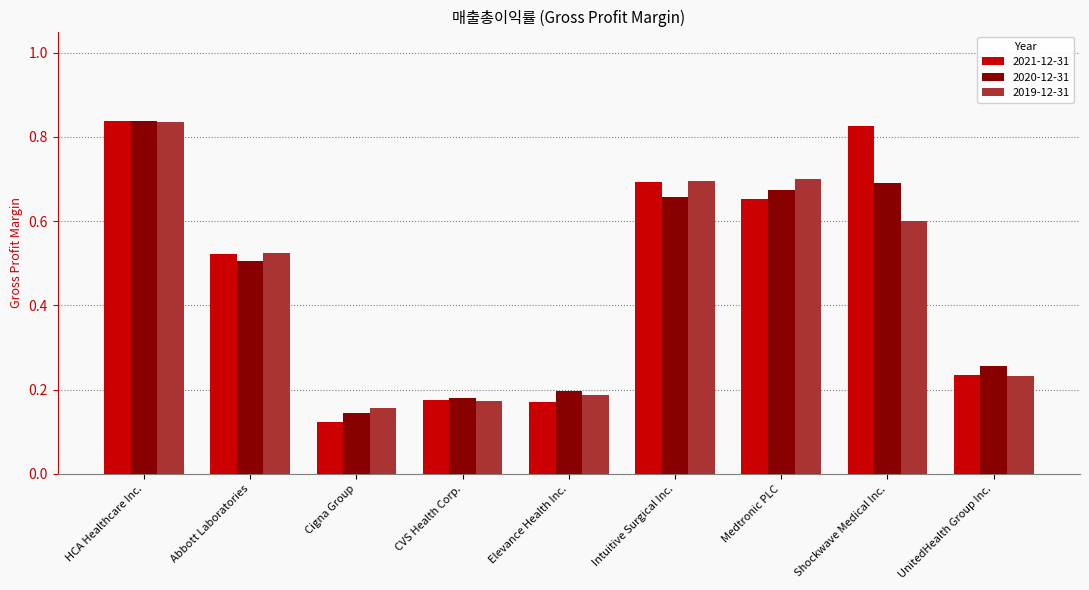

Which series has the largest range (max minus min)?

2021-12-31